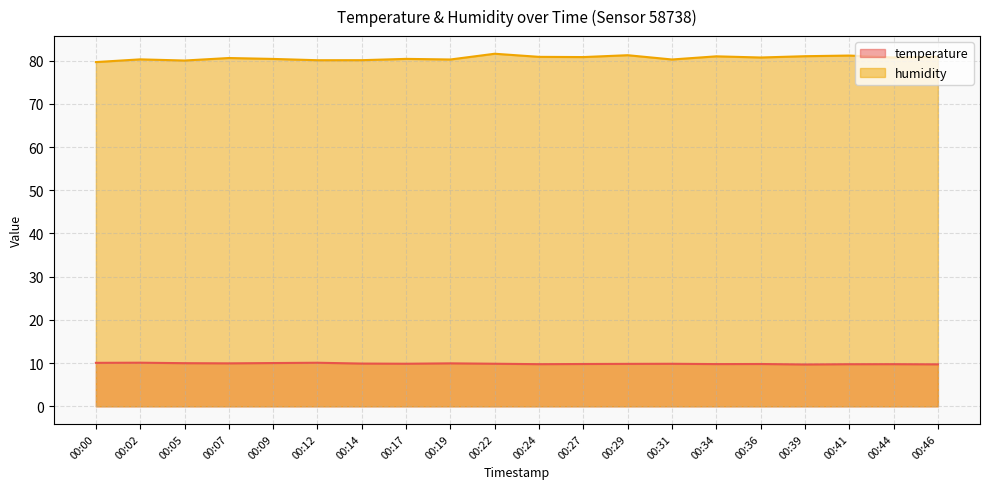

True or false: humidity and temperature intersect in this chart.

False